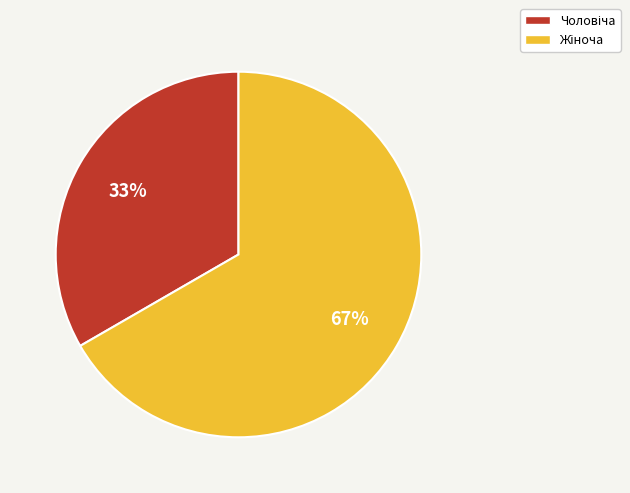

To the nearest percent, what is the average slice percentage?

50%